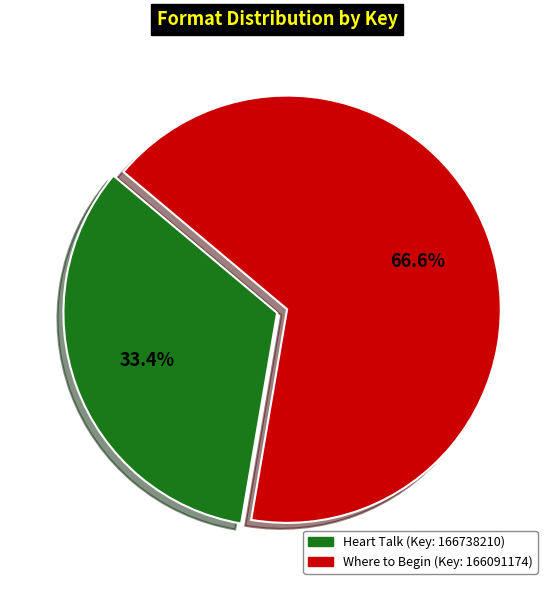

How many segments does this pie chart have?

2